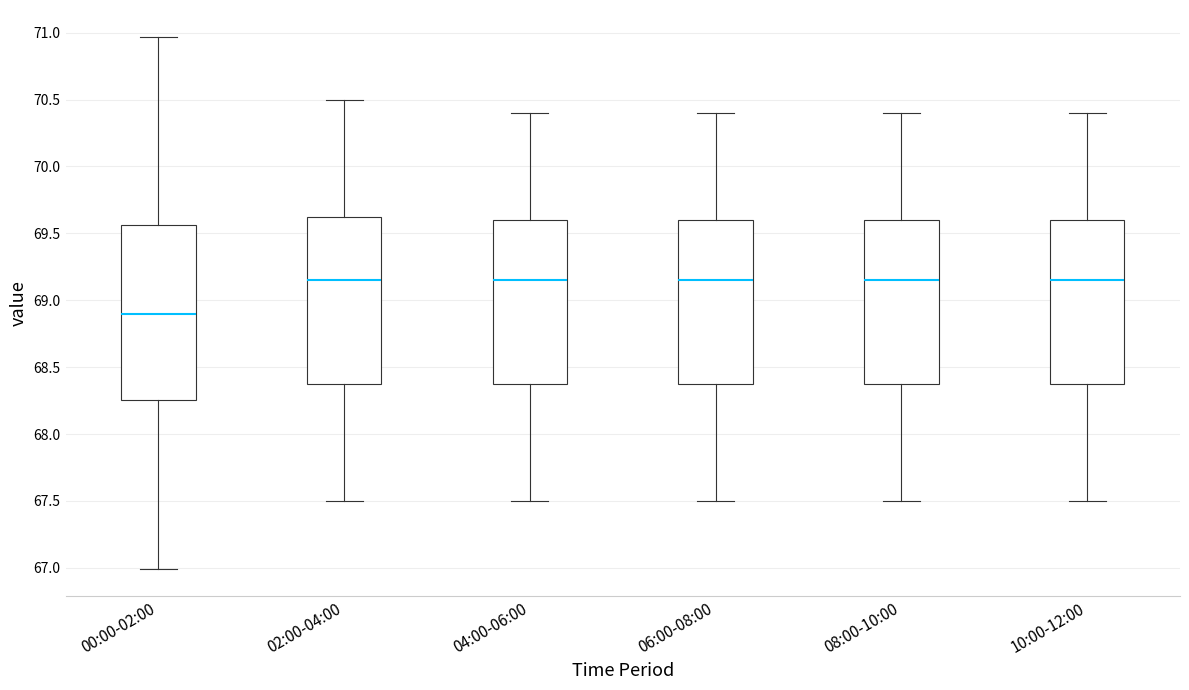

Reading left to right, read every box against the y-axis: the position of its median line, the range the box covers, and the ends of its whiskers. The values are not printed on the chart, so give them approximately, as read against the axis.

00:00-02:00: median 68.90, box 68.25 to 69.55, whiskers 67.00 to 70.95
02:00-04:00: median 69.15, box 68.40 to 69.65, whiskers 67.50 to 70.50
04:00-06:00: median 69.15, box 68.40 to 69.60, whiskers 67.50 to 70.40
06:00-08:00: median 69.15, box 68.40 to 69.60, whiskers 67.50 to 70.40
08:00-10:00: median 69.15, box 68.40 to 69.60, whiskers 67.50 to 70.40
10:00-12:00: median 69.15, box 68.40 to 69.60, whiskers 67.50 to 70.40